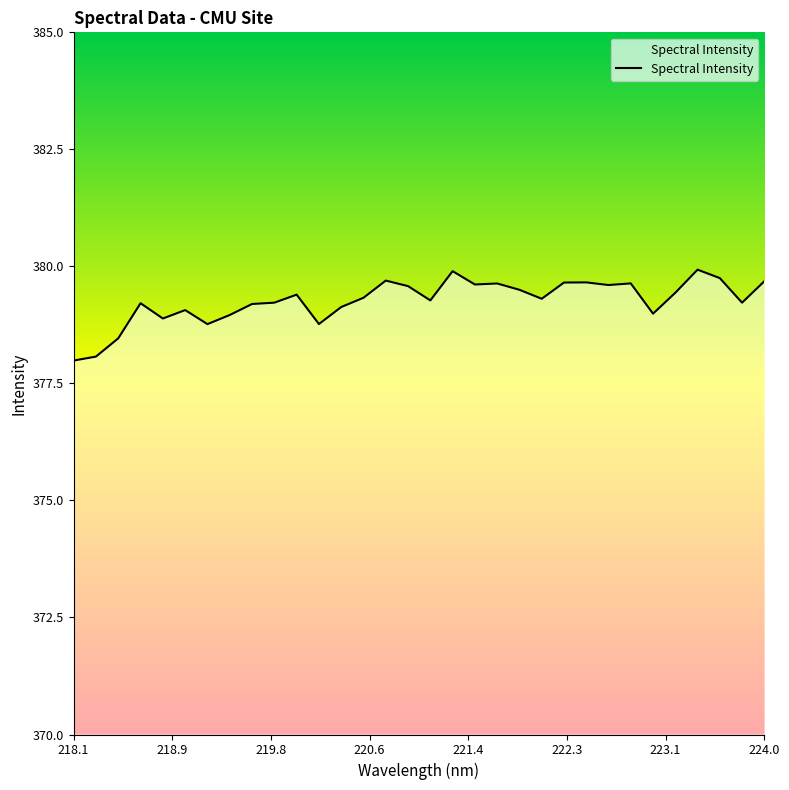

How many points are higher than both their immediate neighbors (excluding endpoints)?

9